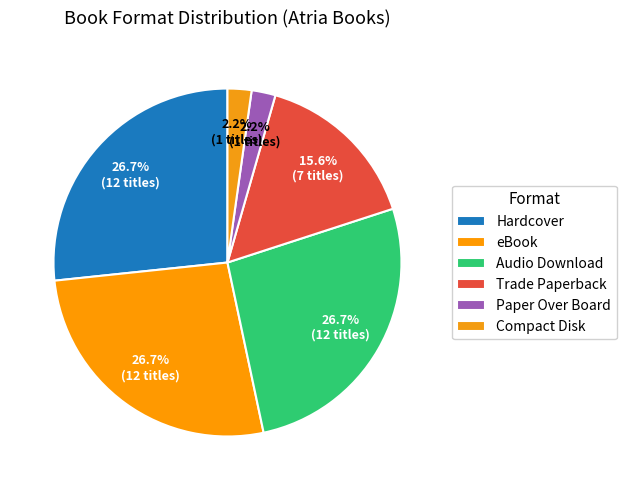

Does Trade Paperback account for over 50% of the chart?

No